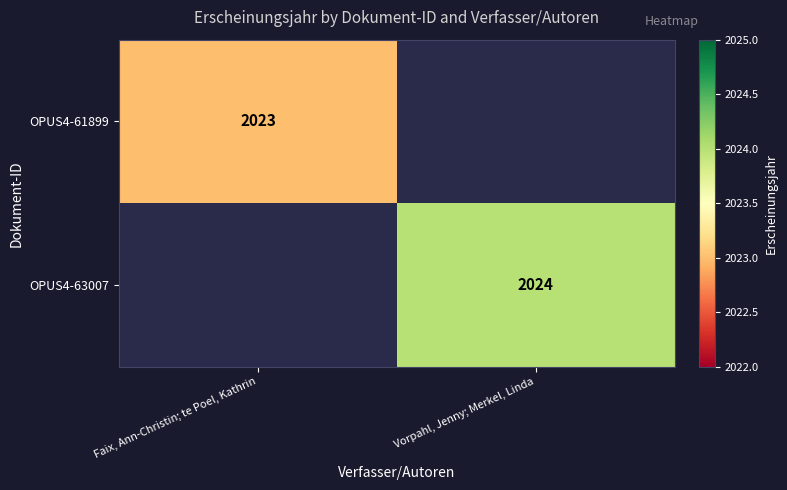

The OPUS4-61899 series shows 2023 at Faix, Ann-Christin; te Poel, Kathrin. True or false?

True